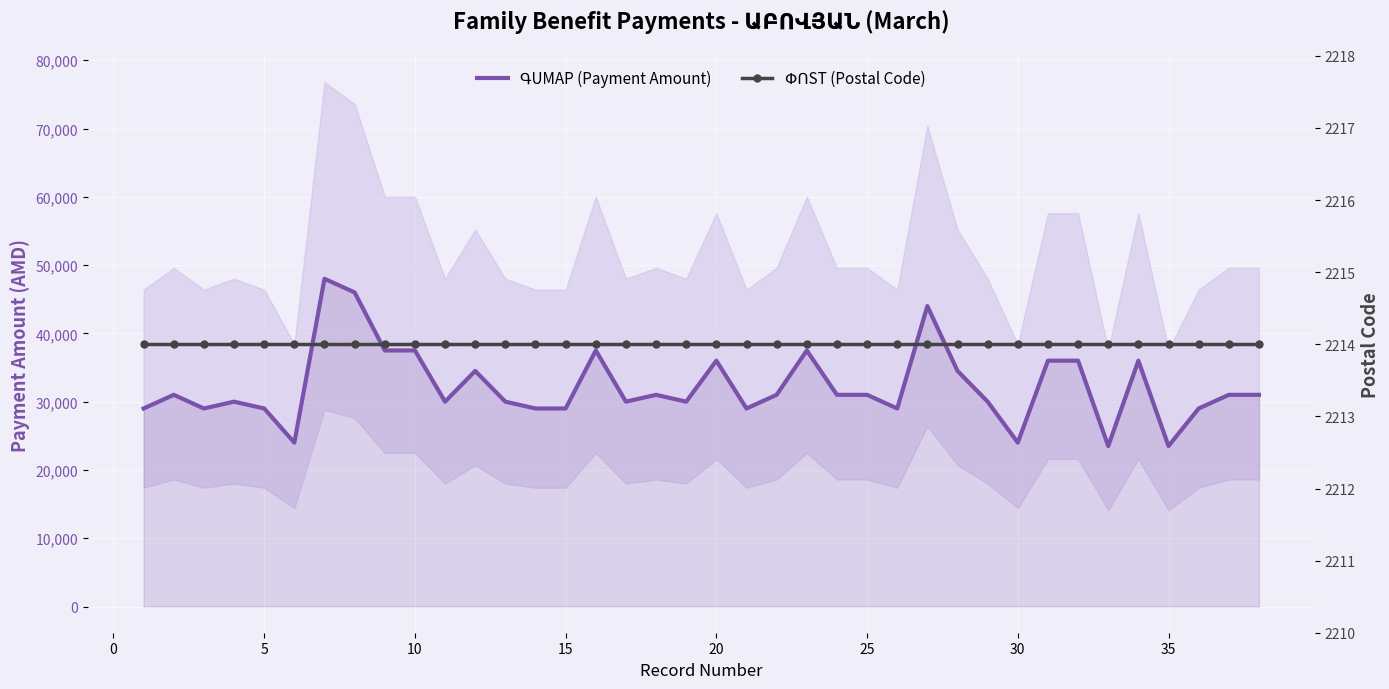

Reading right to left, transcribe all the data shown in this chart.

ԳUMАР (Payment Amount): 31000	31000	29000	23500	36000	23500	36000	36000	24000	30000	34500	44000	29000	31000	31000	37500	31000	29000	36000	30000	31000	30000	37500	29000	29000	30000	34500	30000	37500	37500	46000	48000	24000	29000	30000	29000	31000	29000
ՓՈST (Postal Code): 2214	2214	2214	2214	2214	2214	2214	2214	2214	2214	2214	2214	2214	2214	2214	2214	2214	2214	2214	2214	2214	2214	2214	2214	2214	2214	2214	2214	2214	2214	2214	2214	2214	2214	2214	2214	2214	2214